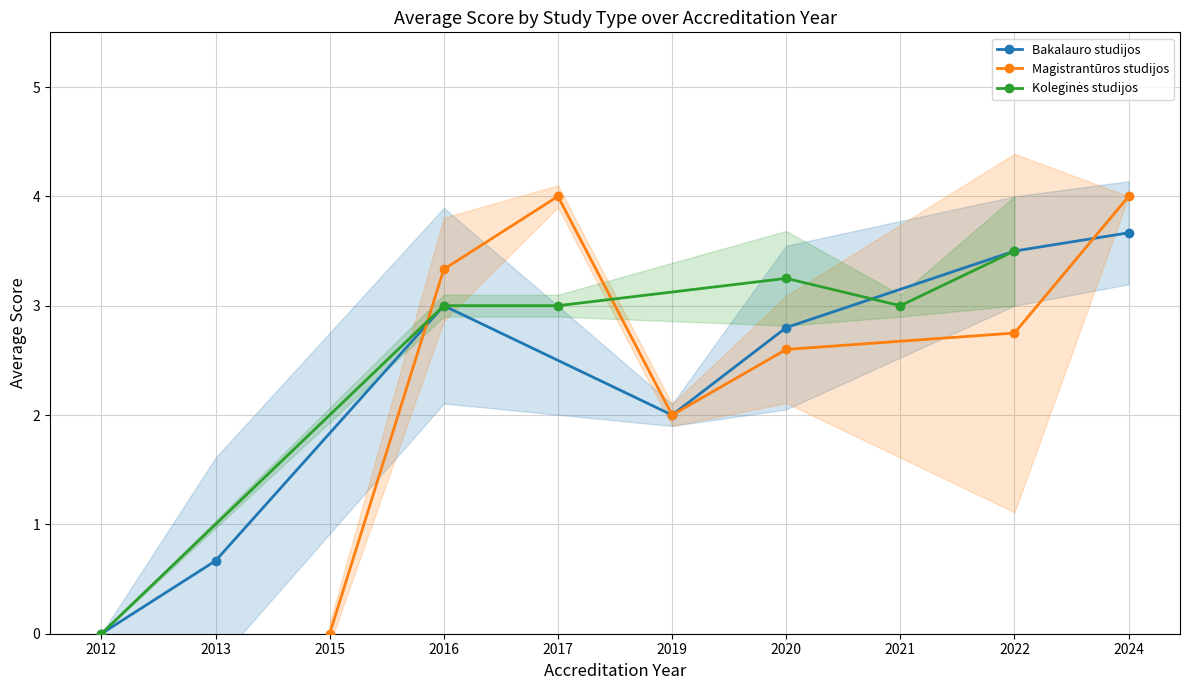

True or false: Bakalauro studijos and Koleginės studijos cross at least once.

False